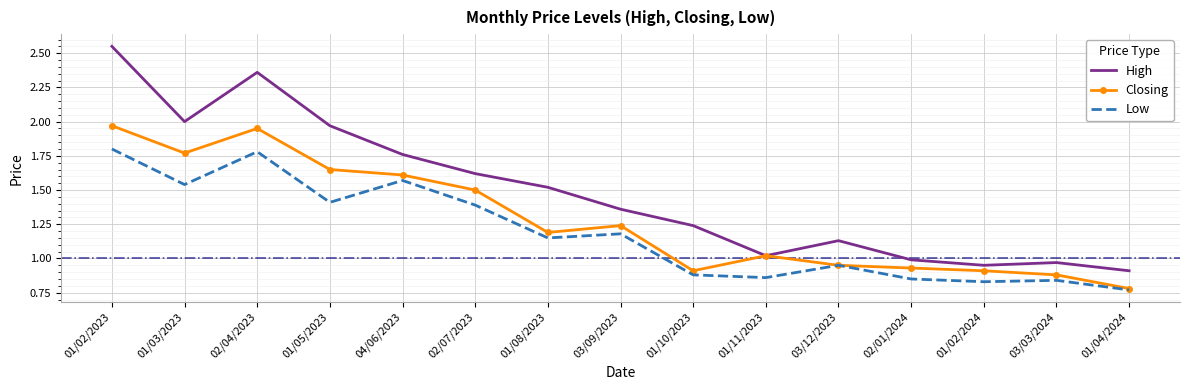

Which series has the largest range (max minus min)?

High